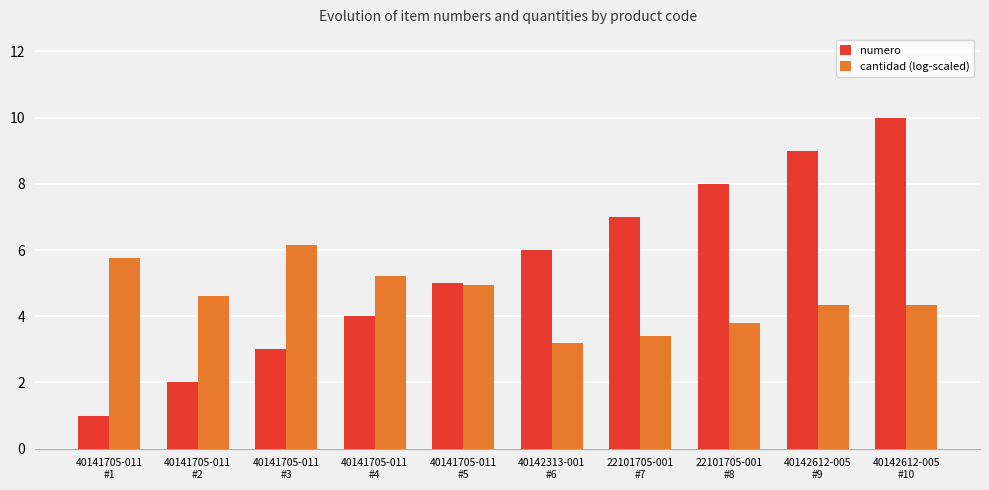

Reading left to right, what are all the values shown in this chart?

numero: 40141705-011
#1=1.0	40141705-011
#2=2.0	40141705-011
#3=3.0	40141705-011
#4=4.0	40141705-011
#5=5.0	40142313-001
#6=6.0	22101705-001
#7=7.0	22101705-001
#8=8.0	40142612-005
#9=9.0	40142612-005
#10=10.0
cantidad (log-scaled): 40141705-011
#1=5.8	40141705-011
#2=4.6	40141705-011
#3=6.2	40141705-011
#4=5.2	40141705-011
#5=5.0	40142313-001
#6=3.2	22101705-001
#7=3.4	22101705-001
#8=3.8	40142612-005
#9=4.4	40142612-005
#10=4.4